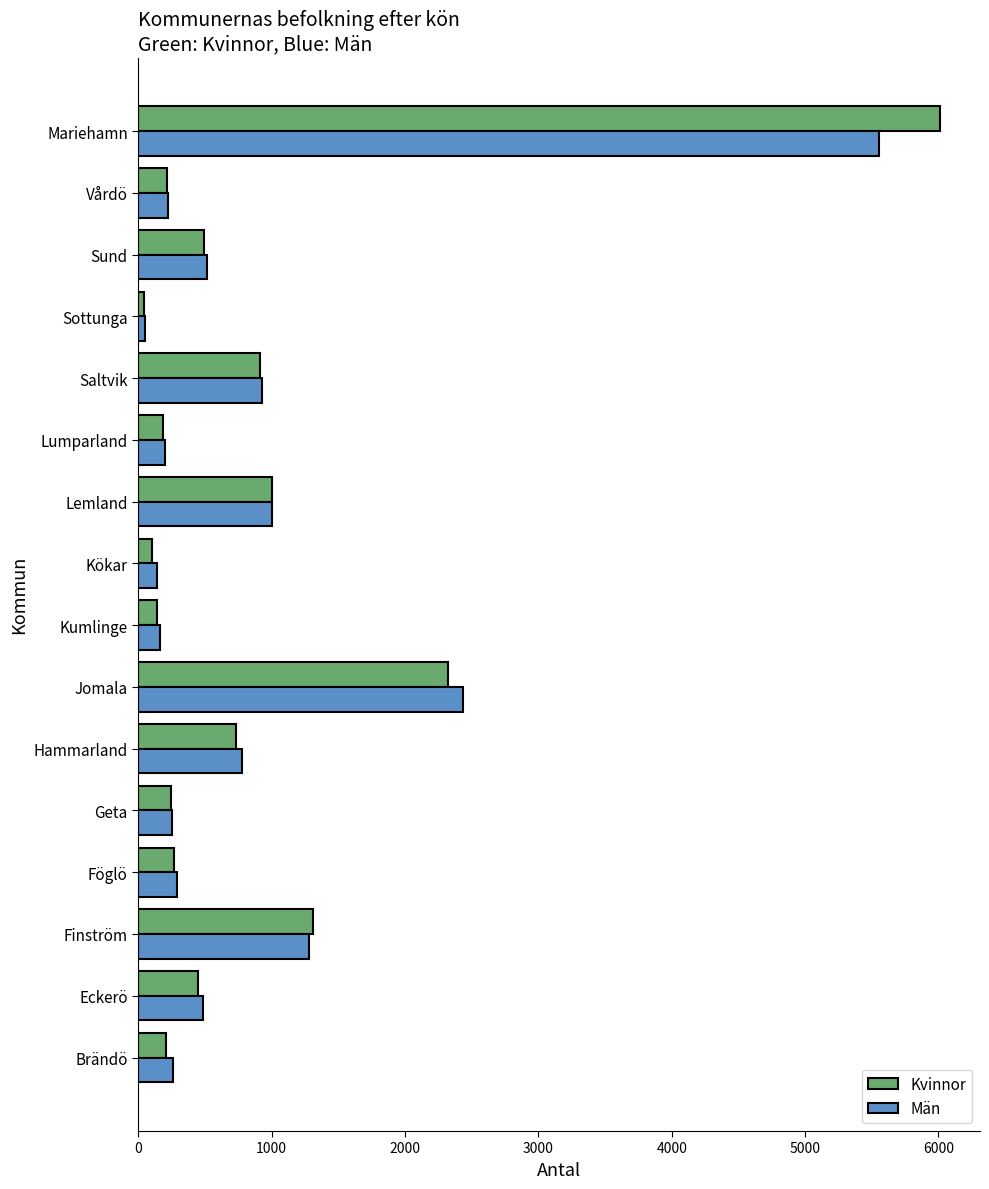

At Mariehamn, list the series in order from smallest to largest.

Män, Kvinnor